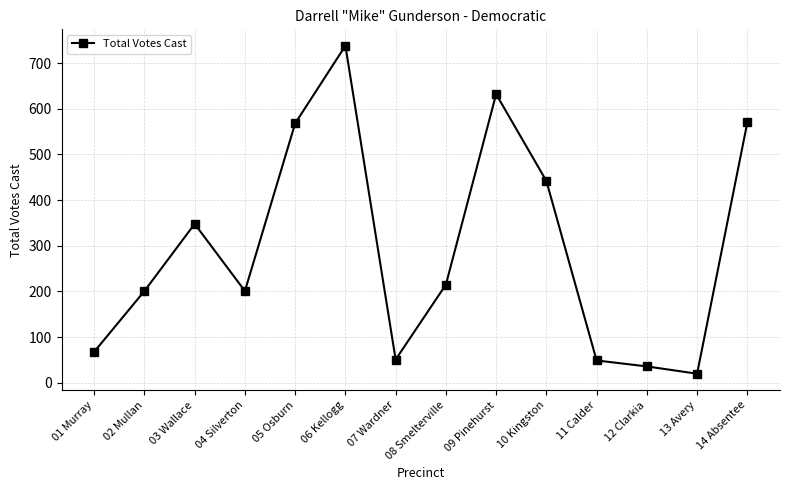

Is this an area chart (filled region under the line)?

No